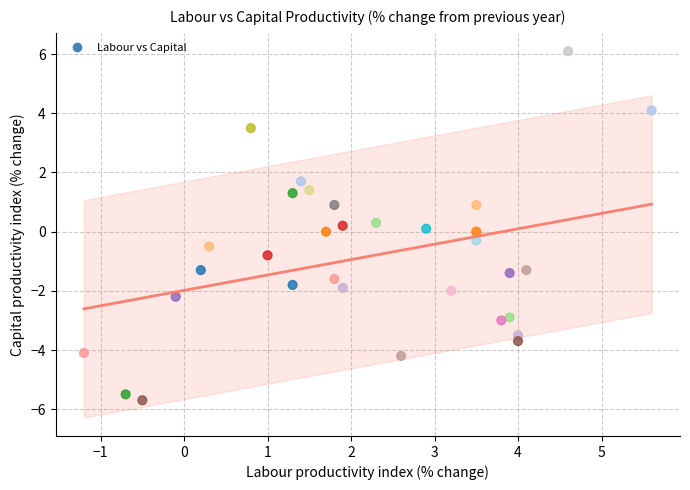

What is the range of X values (max minus min)?

6.8